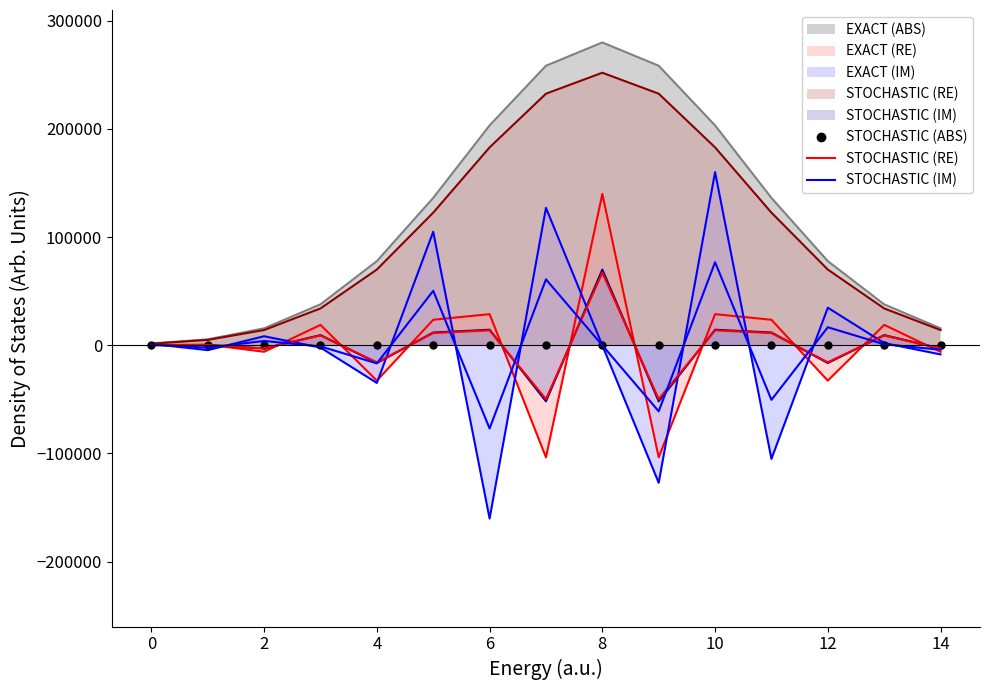

True or false: STOCHASTIC (ABS) has more than 0 points higher than both neighbors.

False